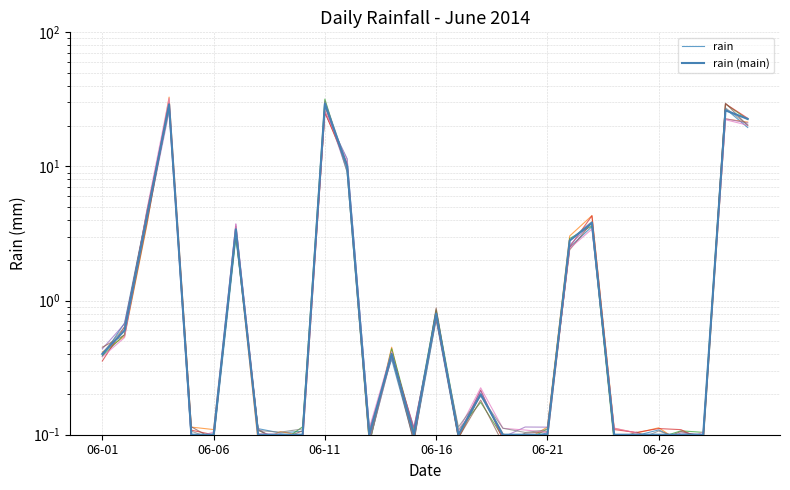

True or false: rain (main) and rain intersect in this chart.

True